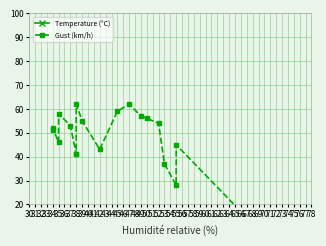

What is the difference between the maximum and minimum values in the Gust (km/h) series?

54.0